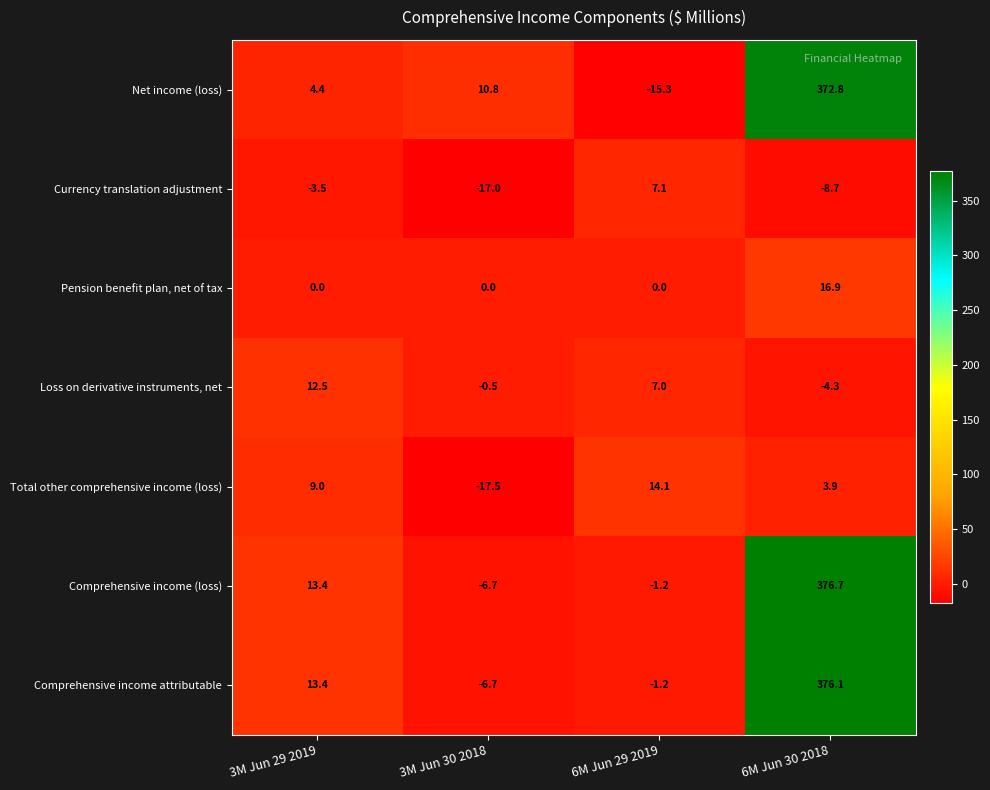

Is it true that Comprehensive income (loss) equals 20.1 at 3M Jun 29 2019?

False